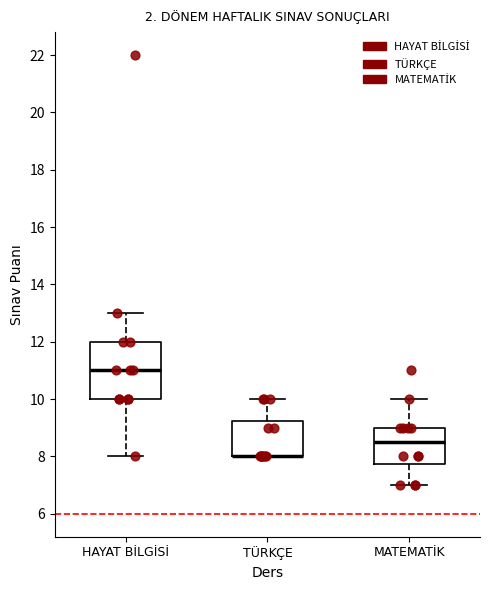

Reading left to right, transcribe this box plot: for each box, give where its median line is, the range the box spans, and where its two whiskers end, as read against the y-axis. The values are not printed on the chart, so give them approximately, as read against the axis.

HAYAT BİLGİSİ: median 11.0, box 10.0 to 12.0, whiskers 8.0 to 13.0
TÜRKÇE: median 8.0 (drawn on the box's lower edge), box 8.0 to 9.2, whiskers 8.0 to 10.0
MATEMATİK: median 8.6, box 7.8 to 9.0, whiskers 7.0 to 10.0